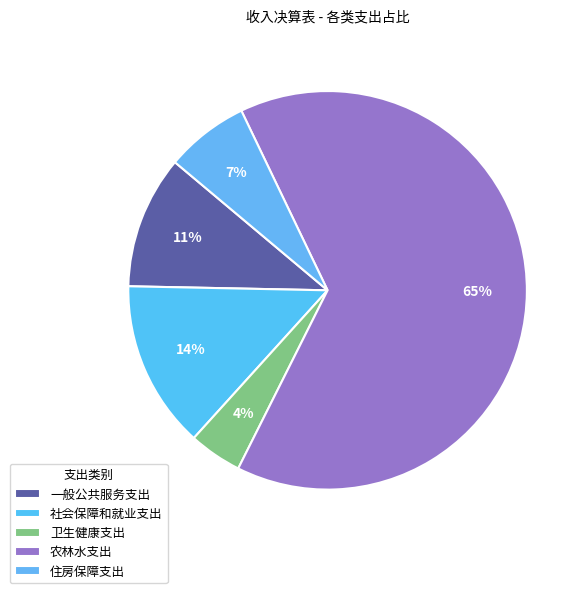

How many segments does this pie chart have?

5